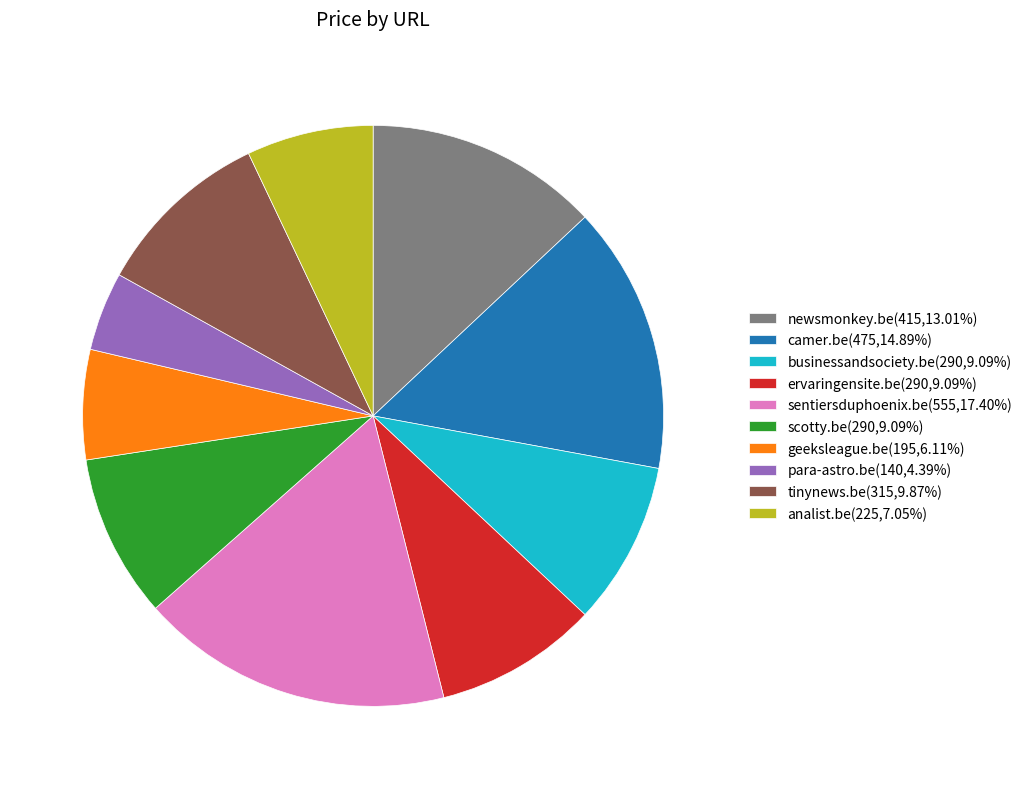

Do scotty.be(290,9.09%) and ervaringensite.be(290,9.09%) together represent more than half of the pie?

No